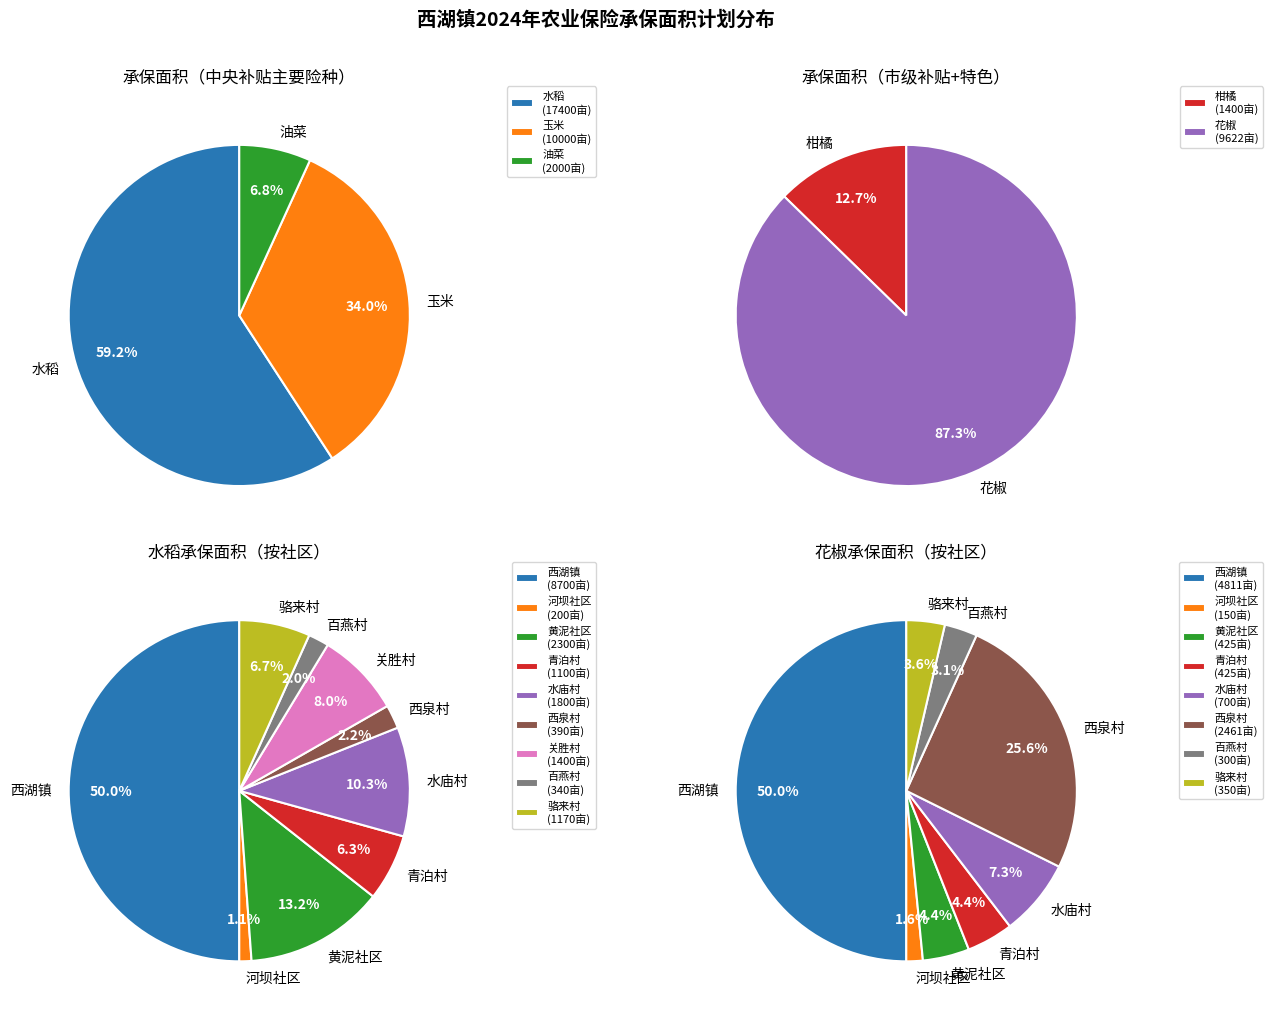

To the nearest percent, what is the combined percentage of 黄泥社区 and 西泉村?

30%